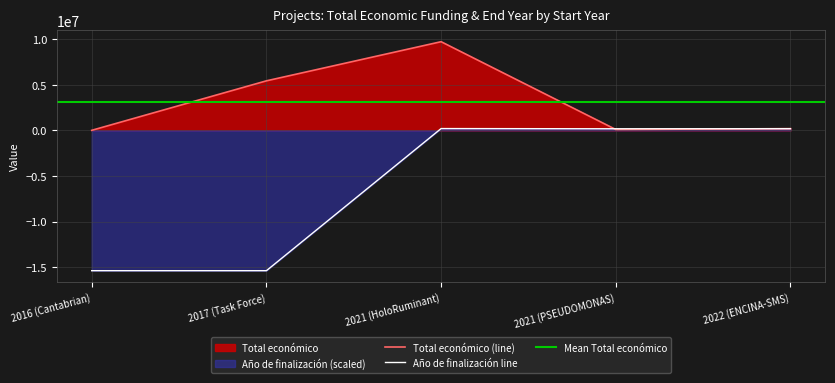

Reading left to right, transcribe all the data shown in this chart.

Total económico: 7980.0	5433552.0	9724763.0	98619.0	193149.0
Año de finalización: -15384615.4	-15384615.4	200000.0	176923.1	184615.4